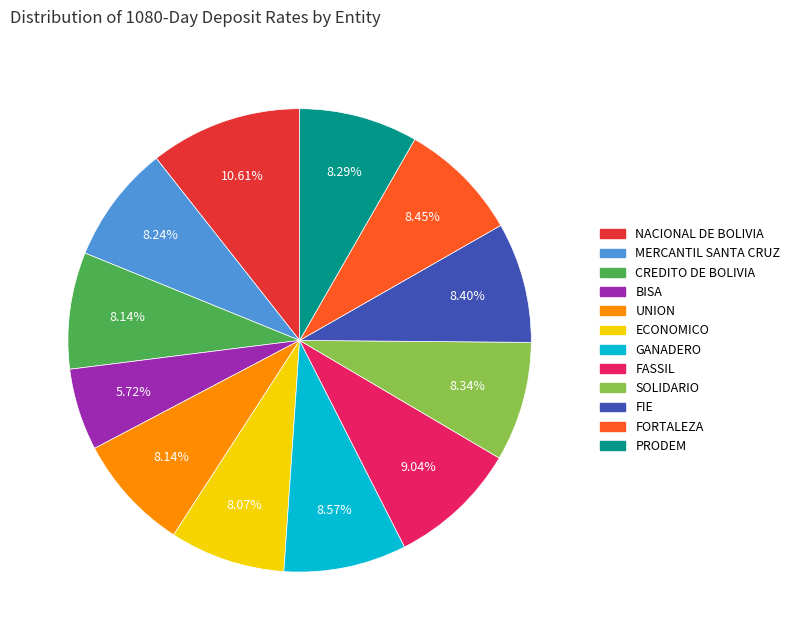

The CREDITO DE BOLIVIA slice represents 13% of the pie. True or false?

False